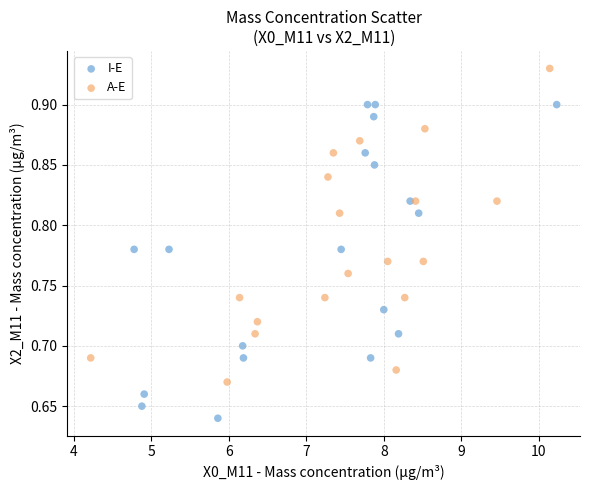

Which series contains the lowest Y value?

I-E